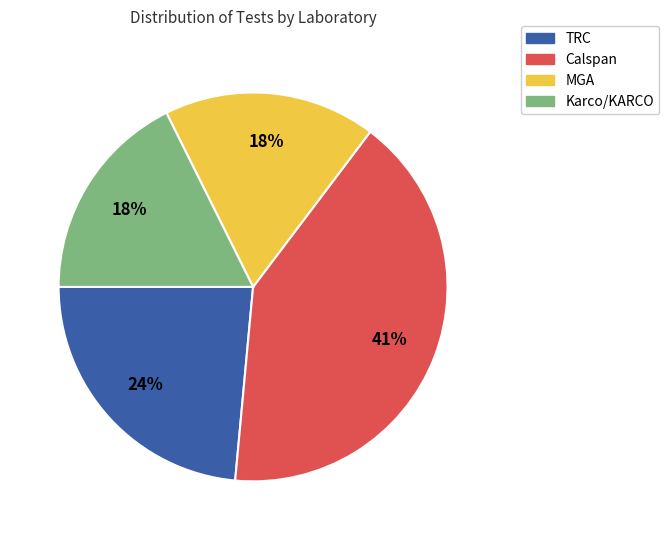

Is there any slice that represents more than half of the pie?

No